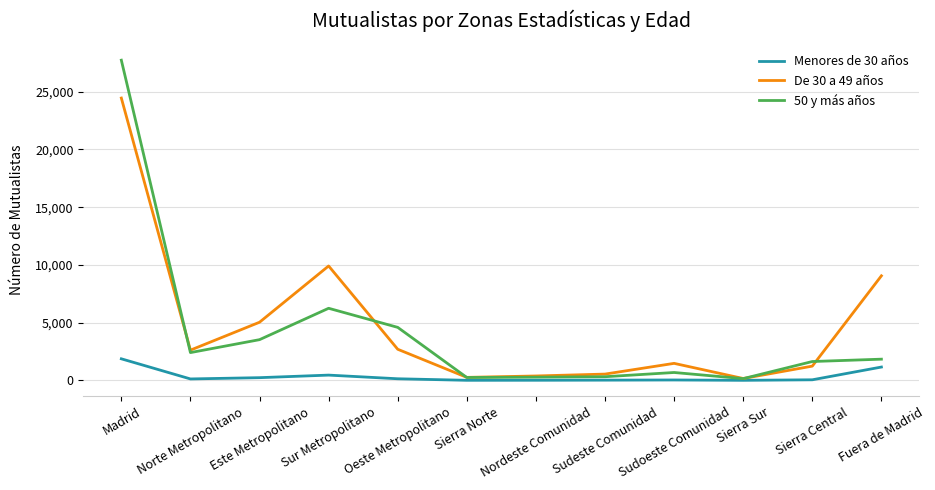

Rank the series by their maximum value, from highest to lowest.

50 y más años, De 30 a 49 años, Menores de 30 años